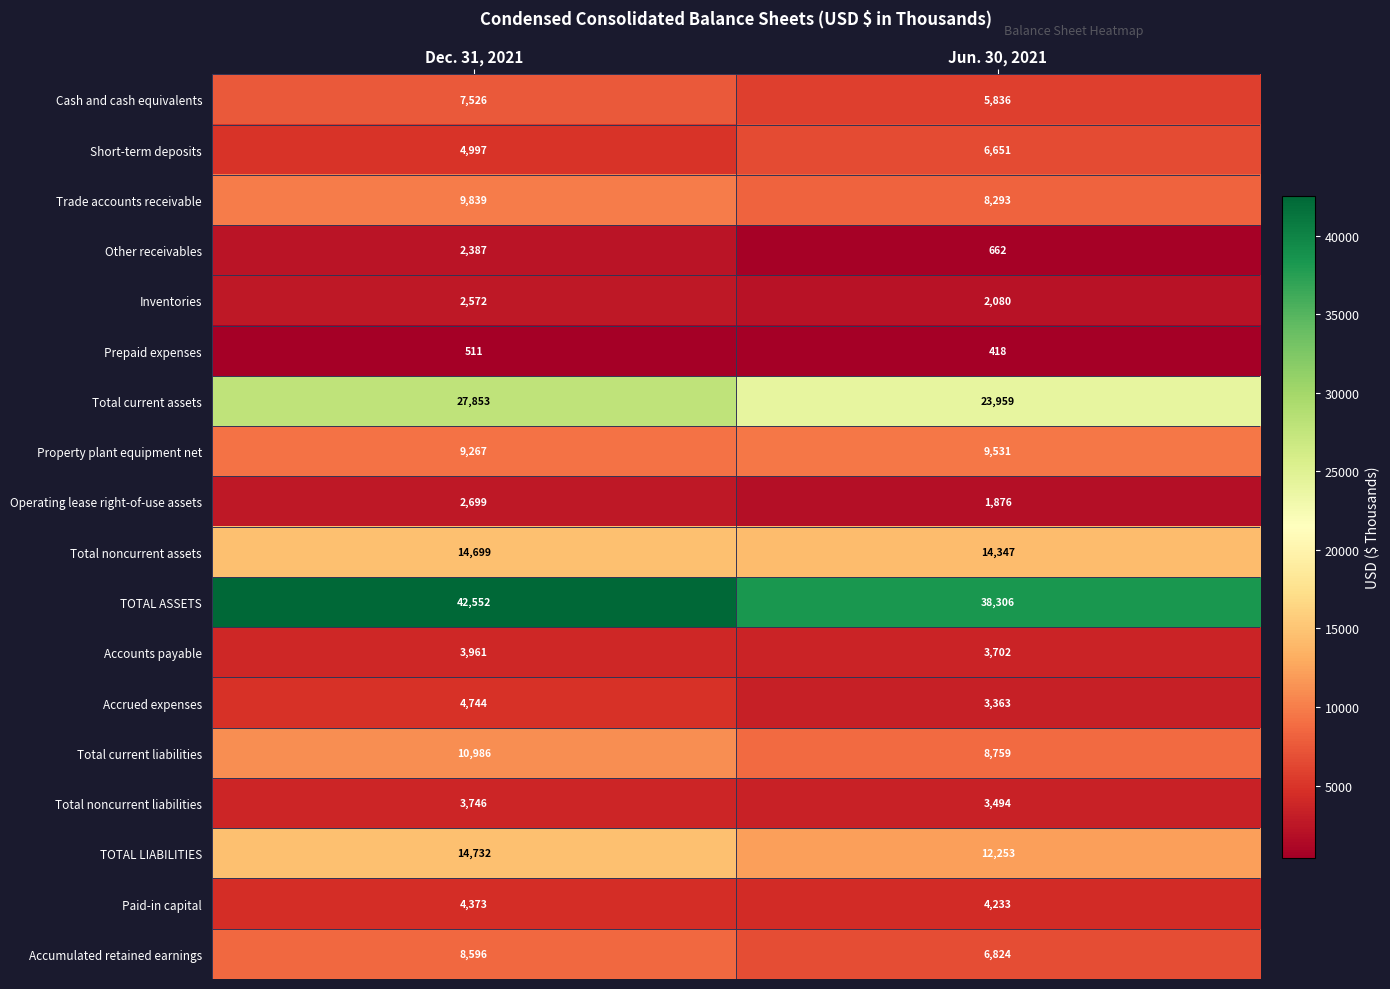

Rank the series by their maximum value, from highest to lowest.

TOTAL ASSETS, Total current assets, TOTAL LIABILITIES, Total noncurrent assets, Total current liabilities, Trade accounts receivable, Property plant equipment net, Accumulated retained earnings, Cash and cash equivalents, Short-term deposits, Accrued expenses, Paid-in capital, Accounts payable, Total noncurrent liabilities, Operating lease right-of-use assets, Inventories, Other receivables, Prepaid expenses